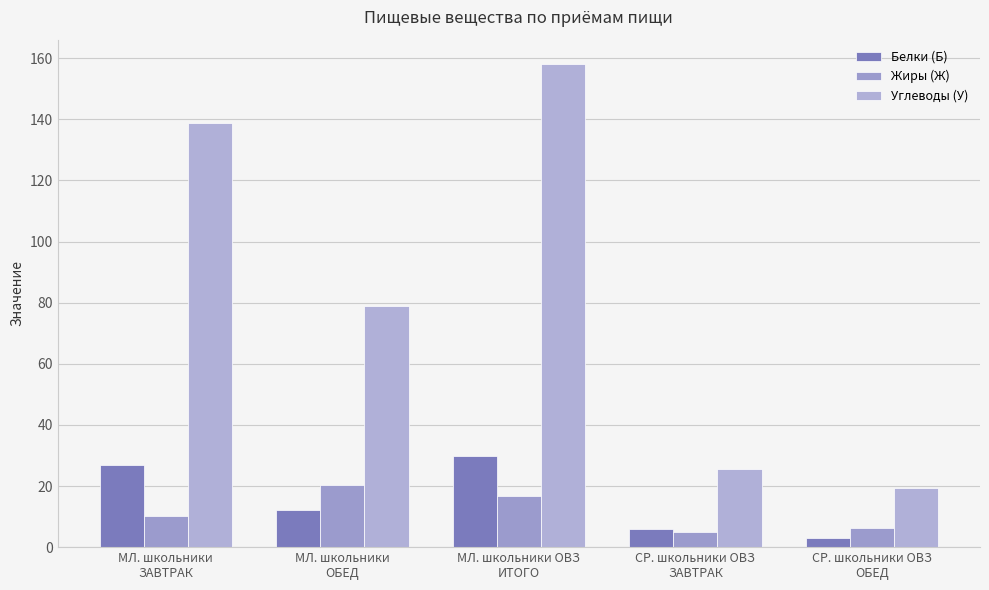

At МЛ. школьники
ОБЕД, list the series in order from smallest to largest.

Белки (Б), Жиры (Ж), Углеводы (У)